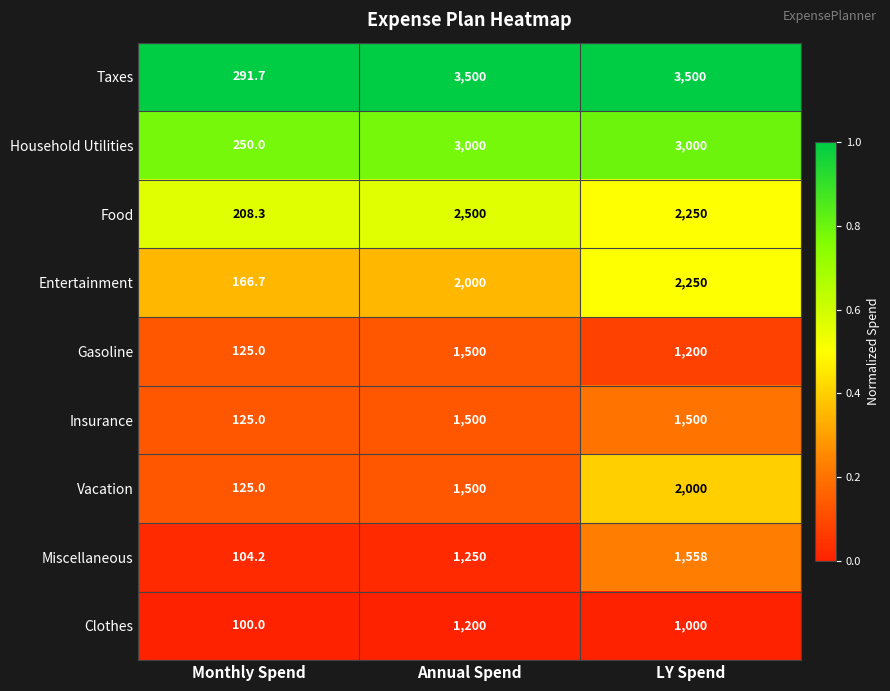

Rank the categories by Clothes value from lowest to highest.

Monthly Spend, LY Spend, Annual Spend